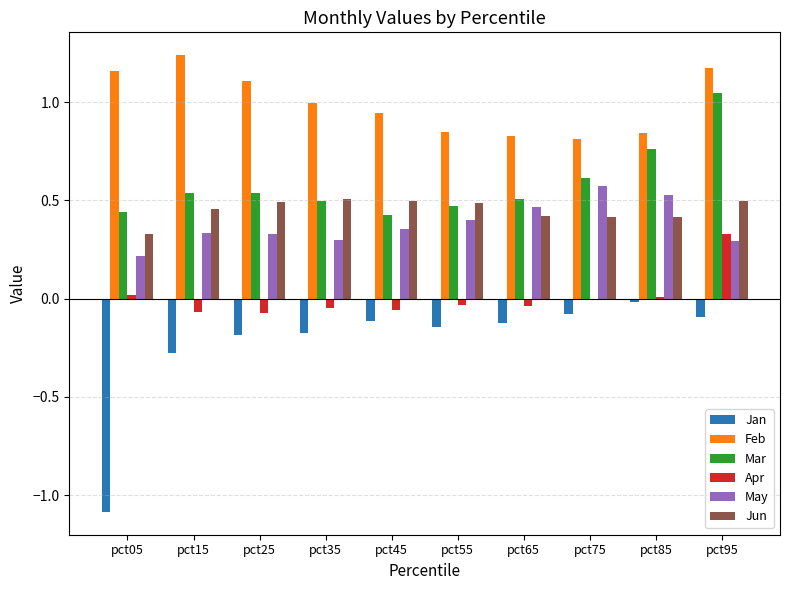

Which series changed the most between pct55 and pct85?

Mar